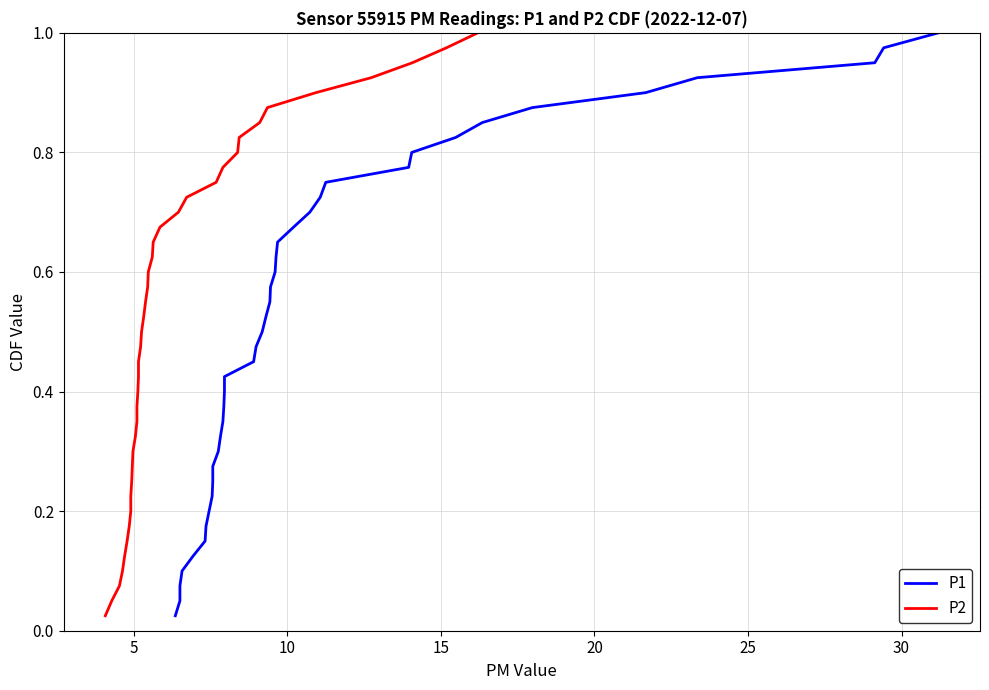

What is the label of the 4th point from the left?

15